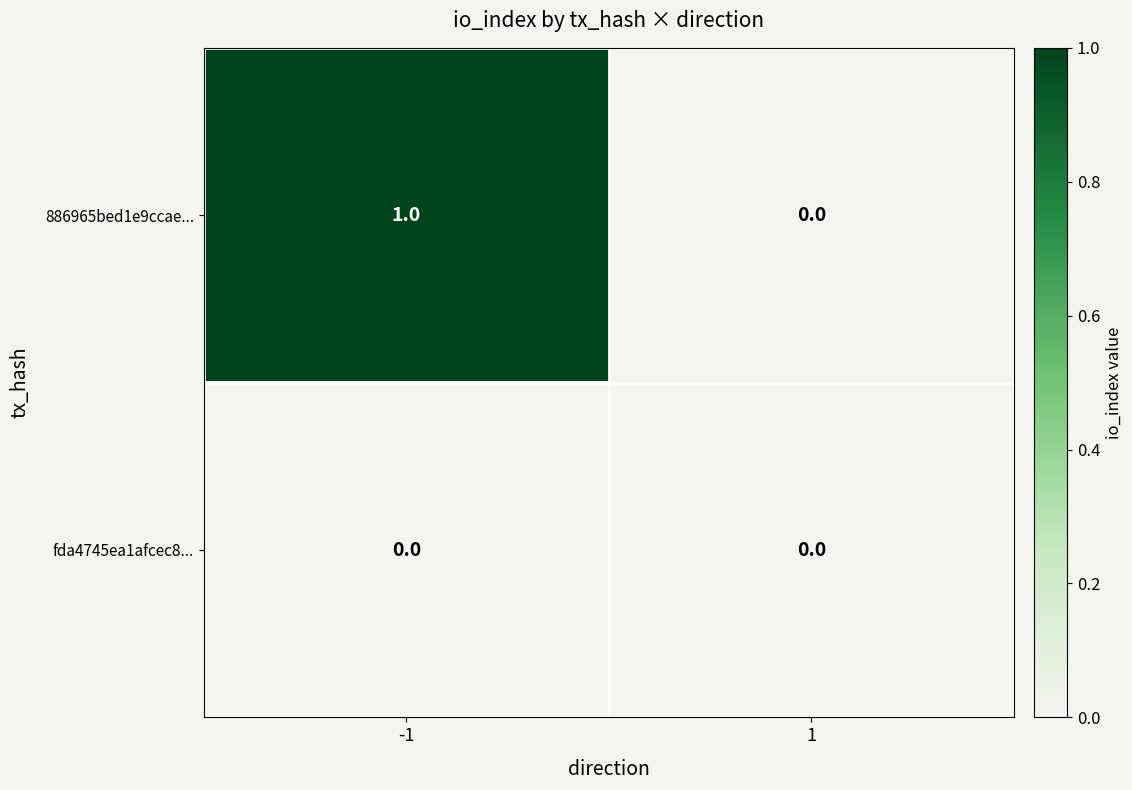

Which series changed the most between -1 and 1?

886965bed1e9ccae...